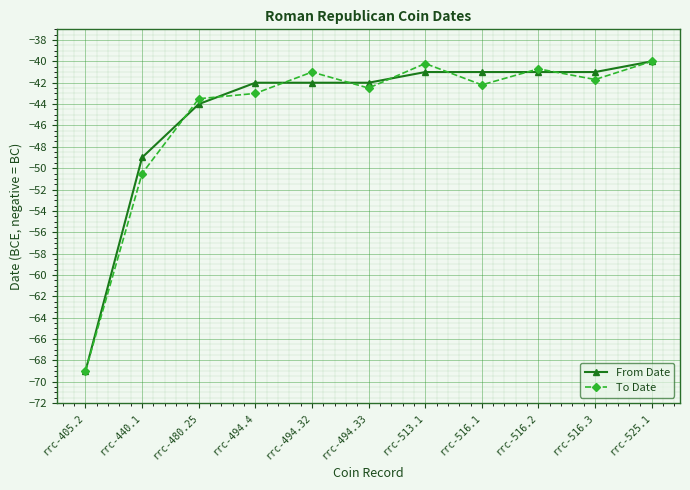

What is the total value across all series at rrc-405.2?

-138.0